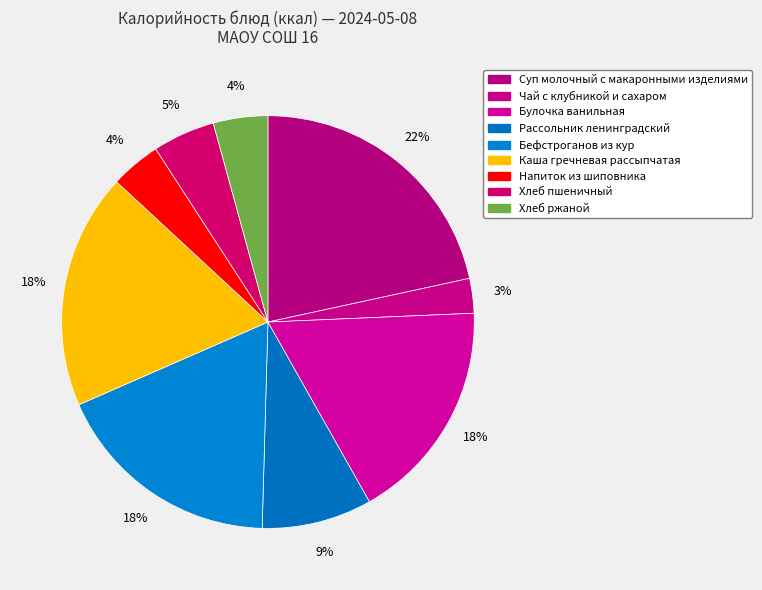

Is there a majority slice in this chart?

No